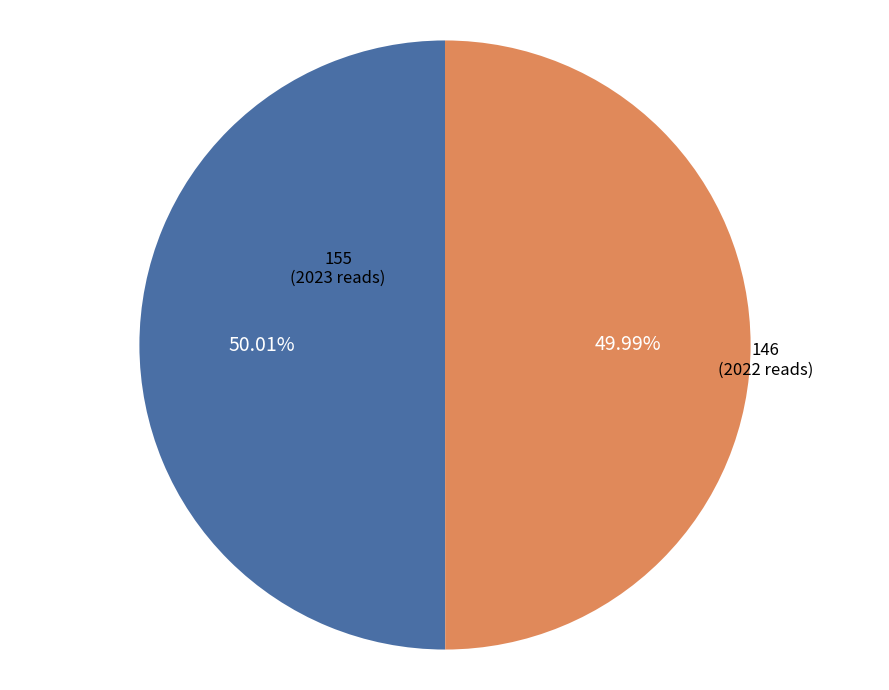

Is it true that 155 is 50% of the pie?

True